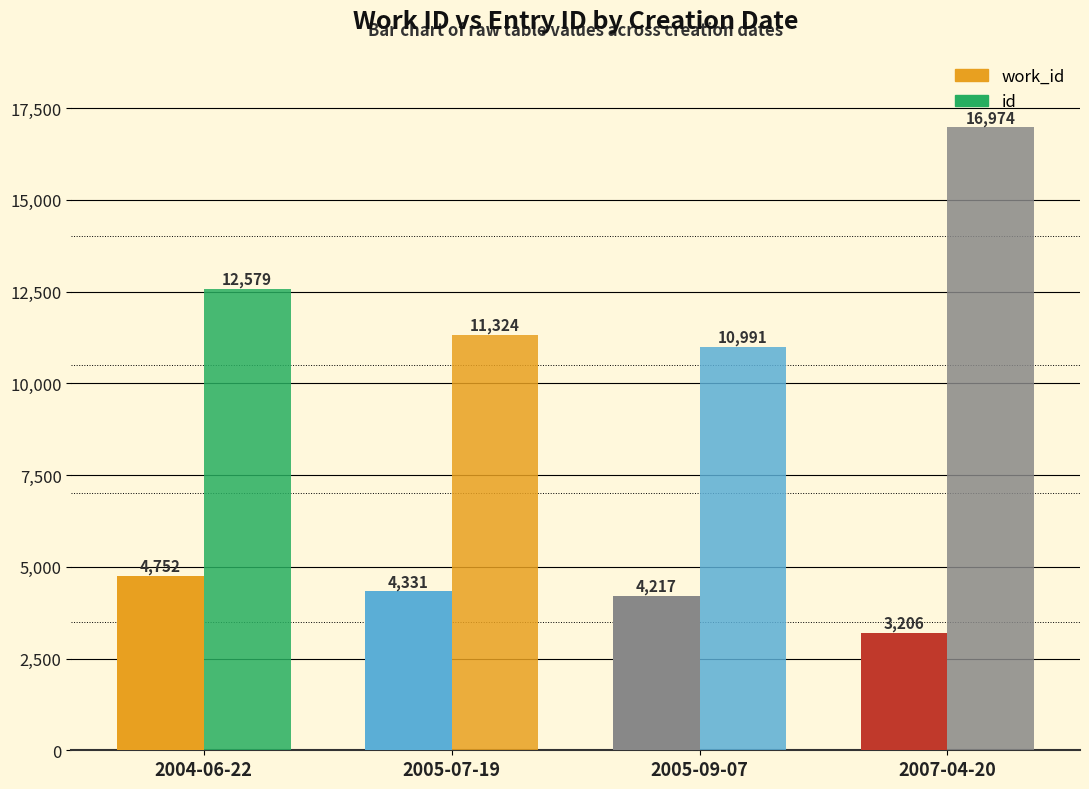

How many categories are shown in the chart?

4